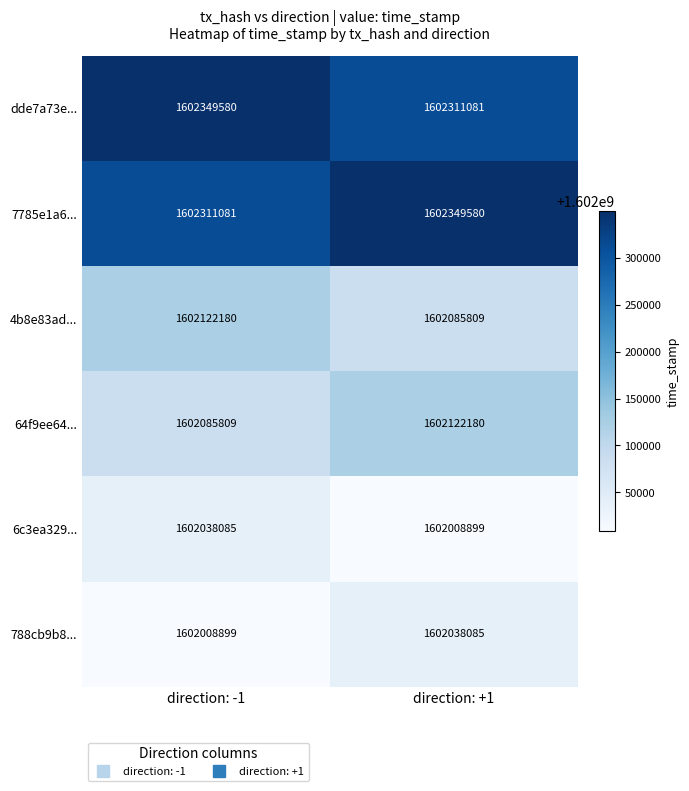

True or false: 4b8e83ad... has a value of 1602122180 at direction: -1.

True